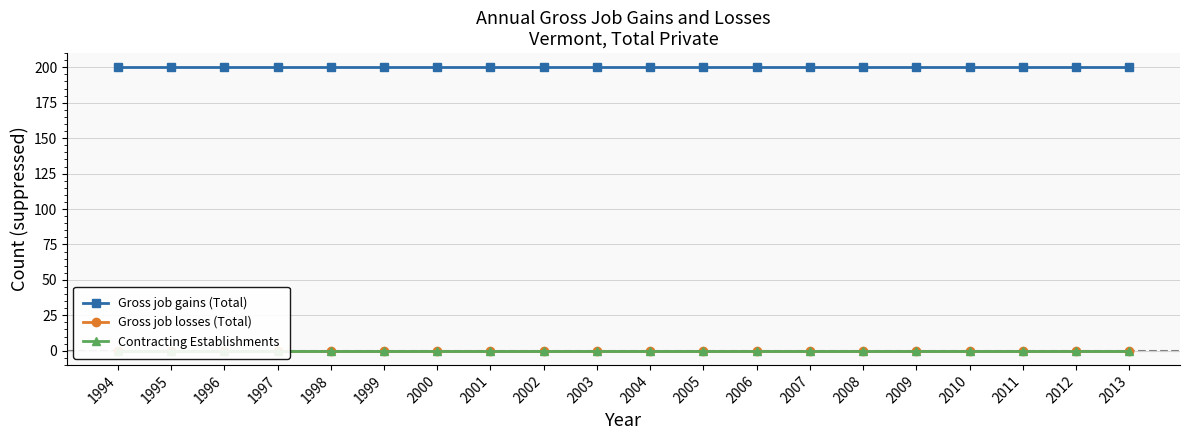

Does the chart display data point markers on the line(s)?

Yes